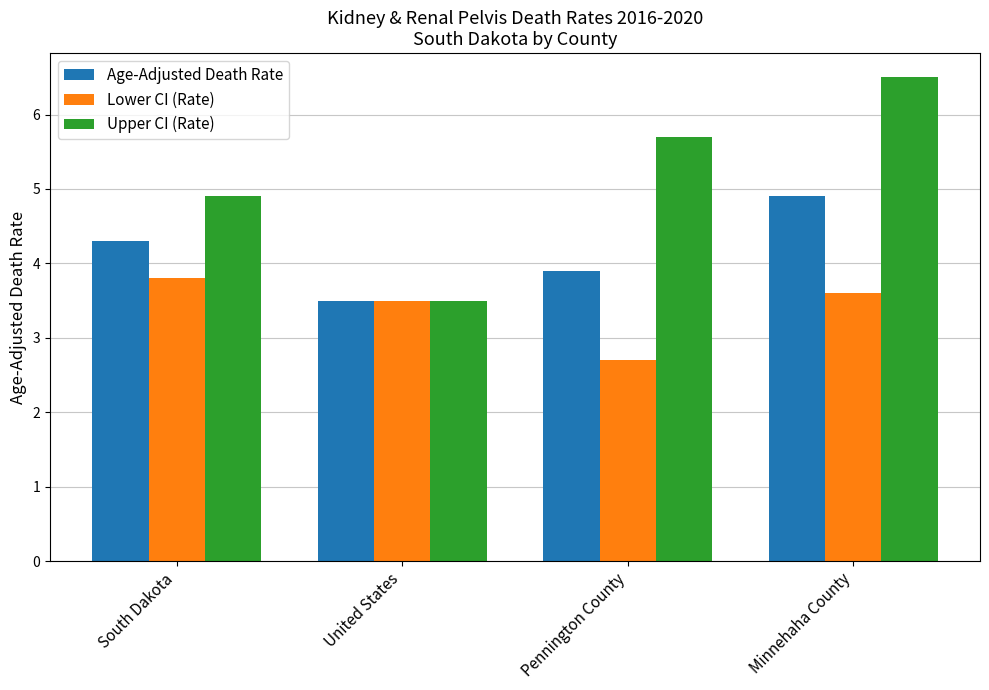

What is the average value of the Upper CI (Rate) series?

5.2